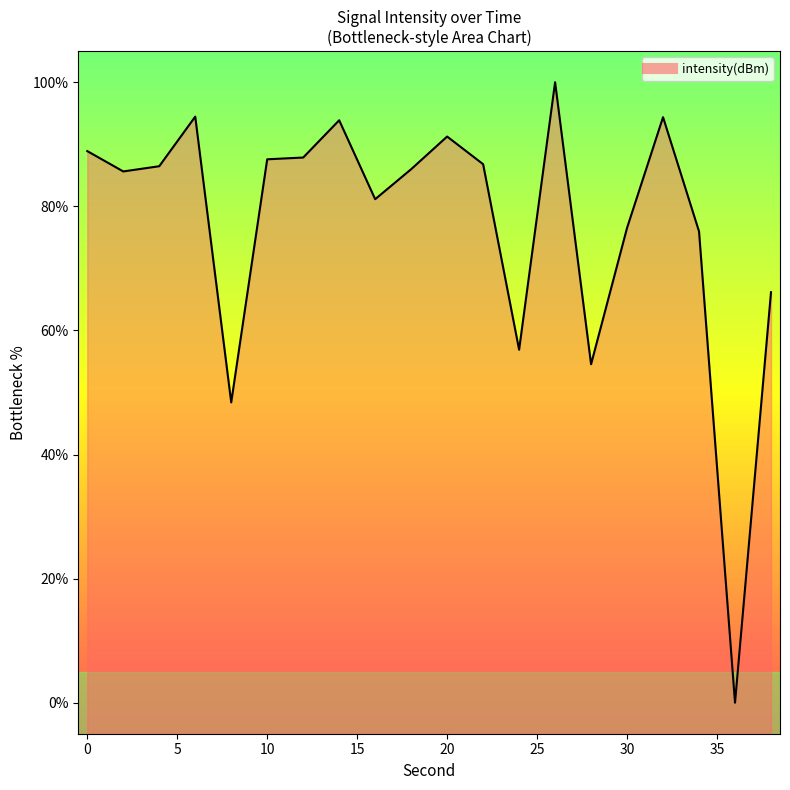

List the labels in order of value, largest first.

26, 6, 32, 14, 20, 0, 12, 10, 22, 4, 18, 2, 16, 30, 34, 38, 24, 28, 8, 36